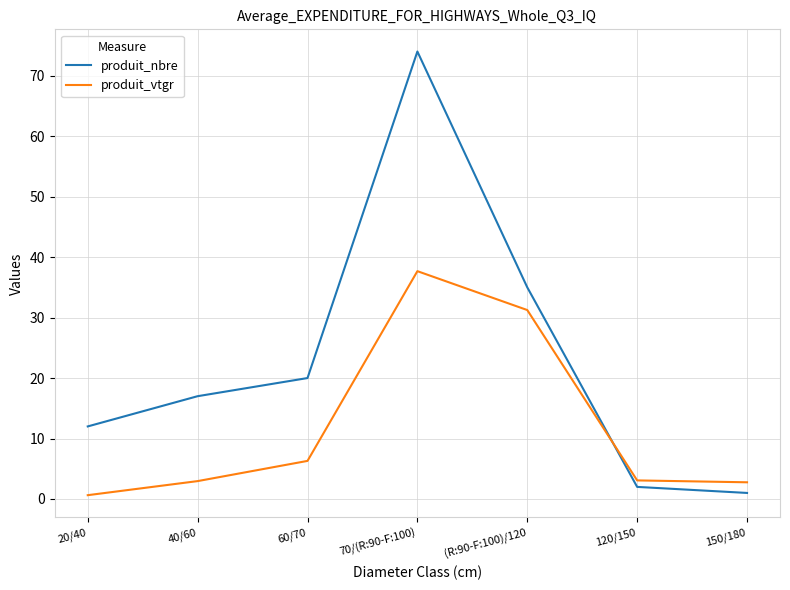

Is the value of produit_vtgr at 70/(R:90-F:100) greater than the value of produit_nbre at 70/(R:90-F:100)?

No